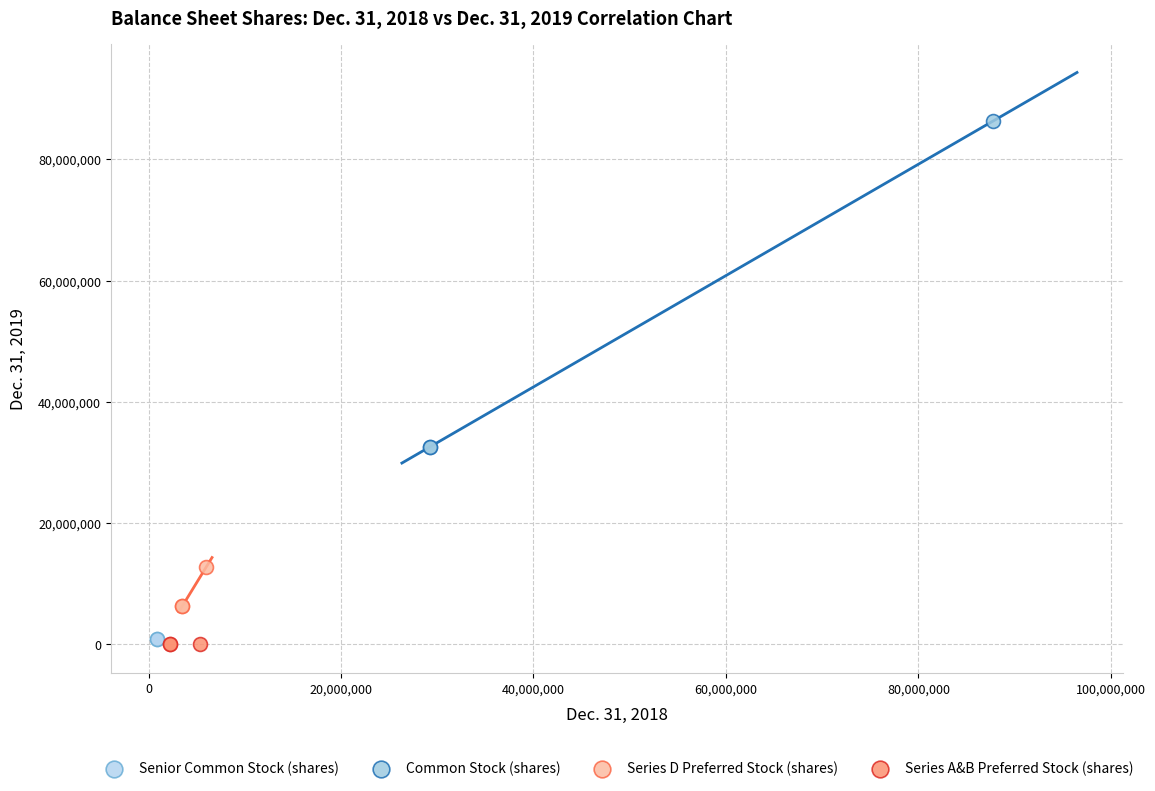

What are all the series names shown in the legend?

Senior Common Stock (shares), Common Stock (shares), Series D Preferred Stock (shares), Series A&B Preferred Stock (shares)